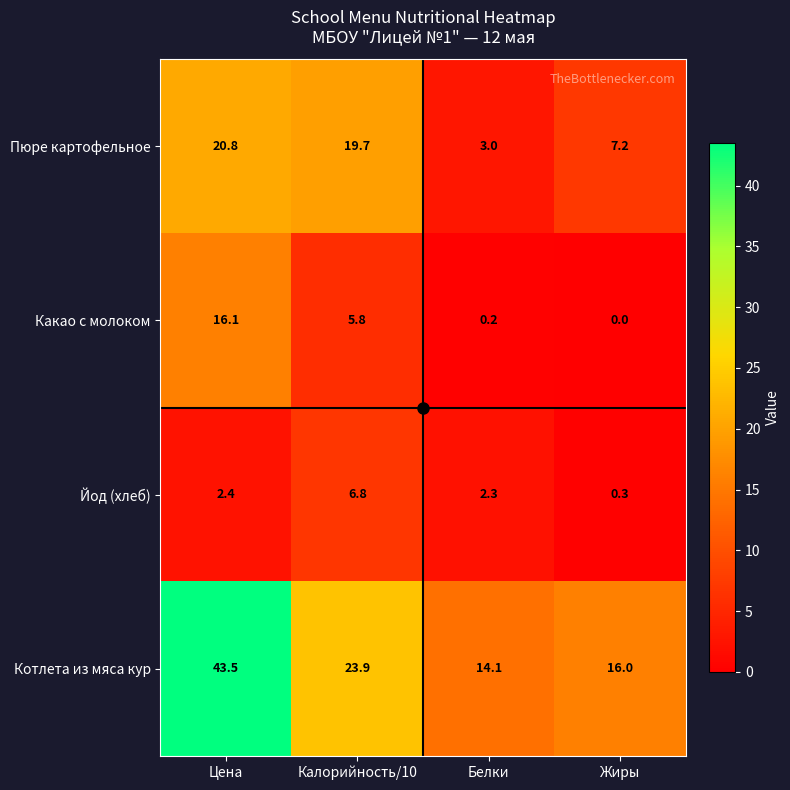

What is the difference between the maximum and second lowest values in the Котлета из мяса кур series?

27.5